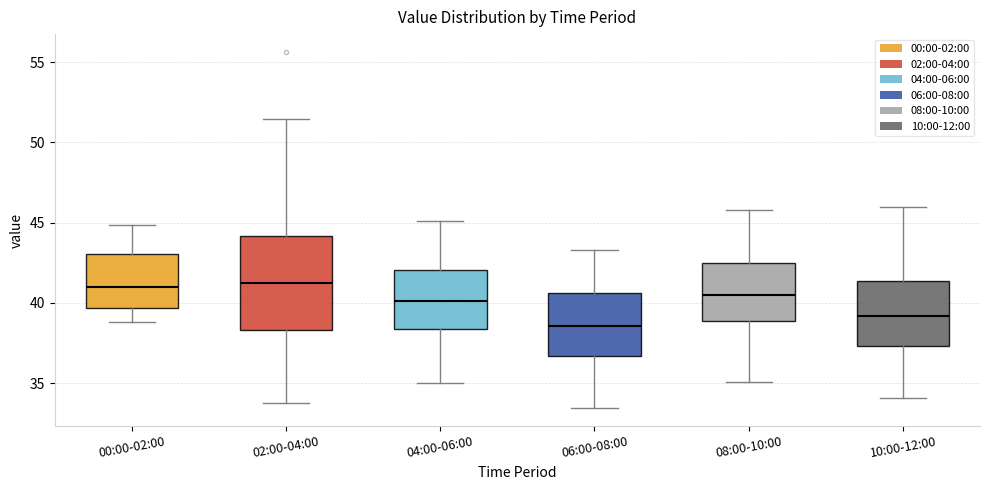

Where is the upper edge of the box for 08:00-10:00 on the y-axis? The values are not printed on the chart, so give them approximately, as read against the axis.

42.5